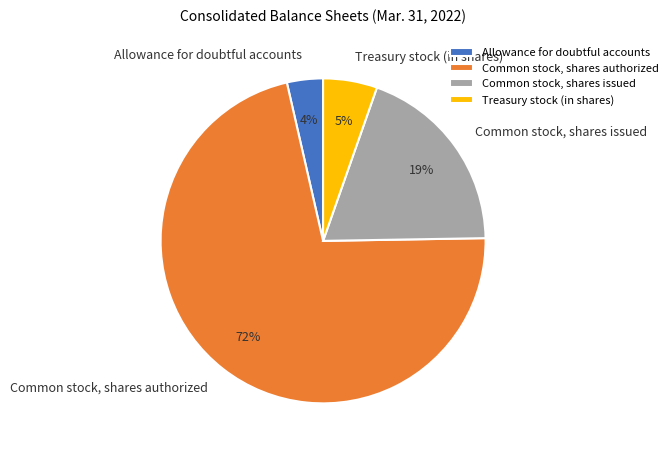

Between Common stock, shares issued and Common stock, shares authorized, which is larger?

Common stock, shares authorized